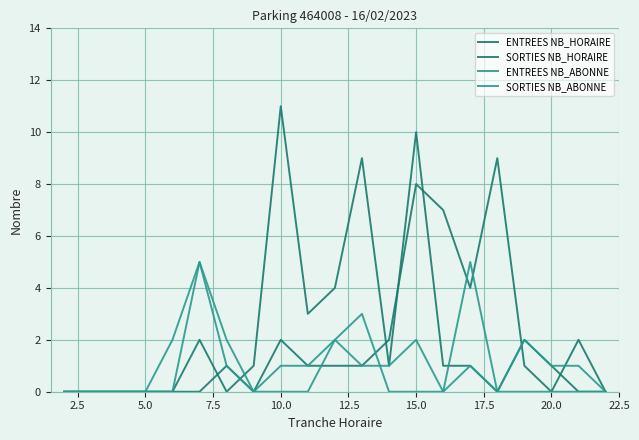

How many lines are shown in the chart?

4